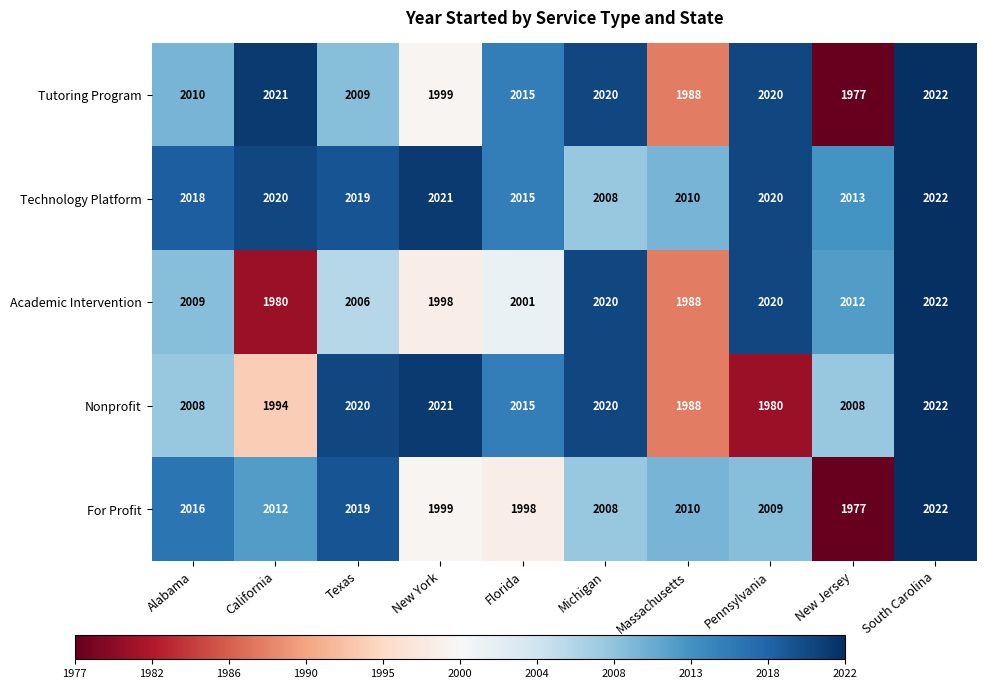

Which label corresponds to the largest value in the chart?

South Carolina